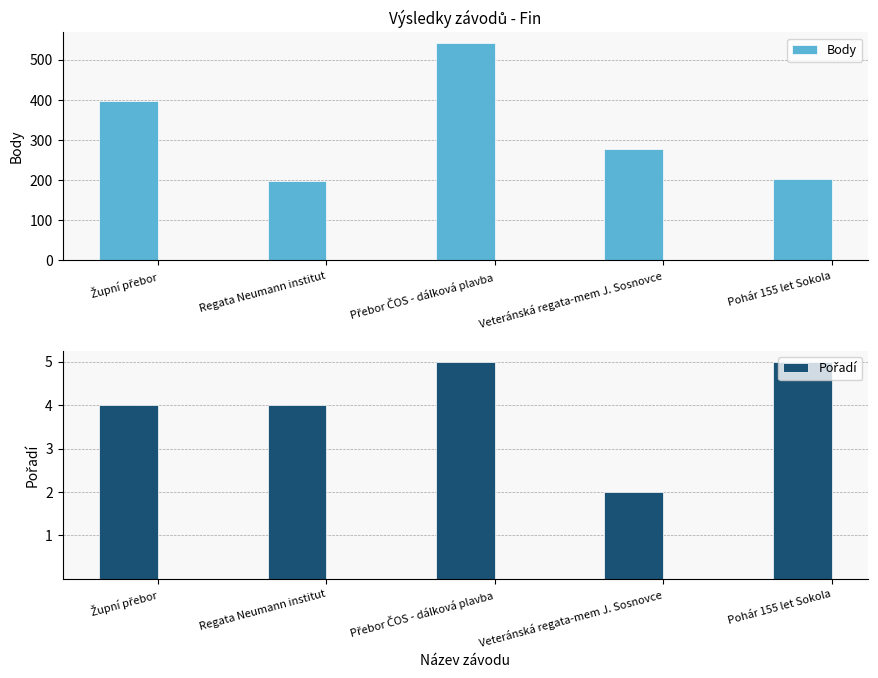

Reading right to left, what are all the values shown in this chart?

Body: Pohár 155 let Sokola=202	Veteránská regata-mem J. Sosnovce=277	Přebor ČOS - dálková plavba=541	Regata Neumann institut=198	Župní přebor=396
Pořadí: Pohár 155 let Sokola=5	Veteránská regata-mem J. Sosnovce=2	Přebor ČOS - dálková plavba=5	Regata Neumann institut=4	Župní přebor=4